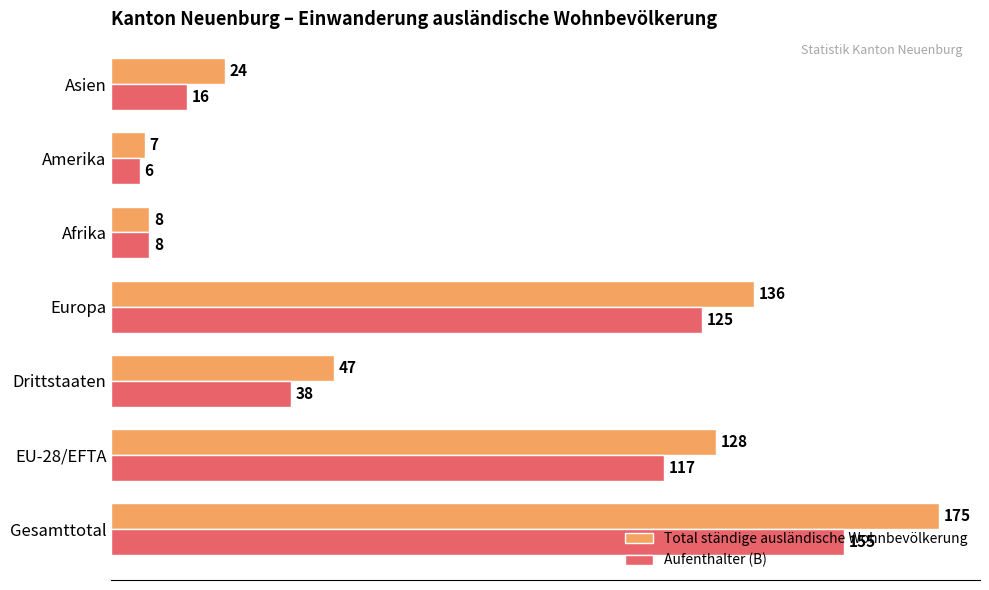

The Total ständige ausländische Wohnbevölkerung series shows 136 at Europa. True or false?

True